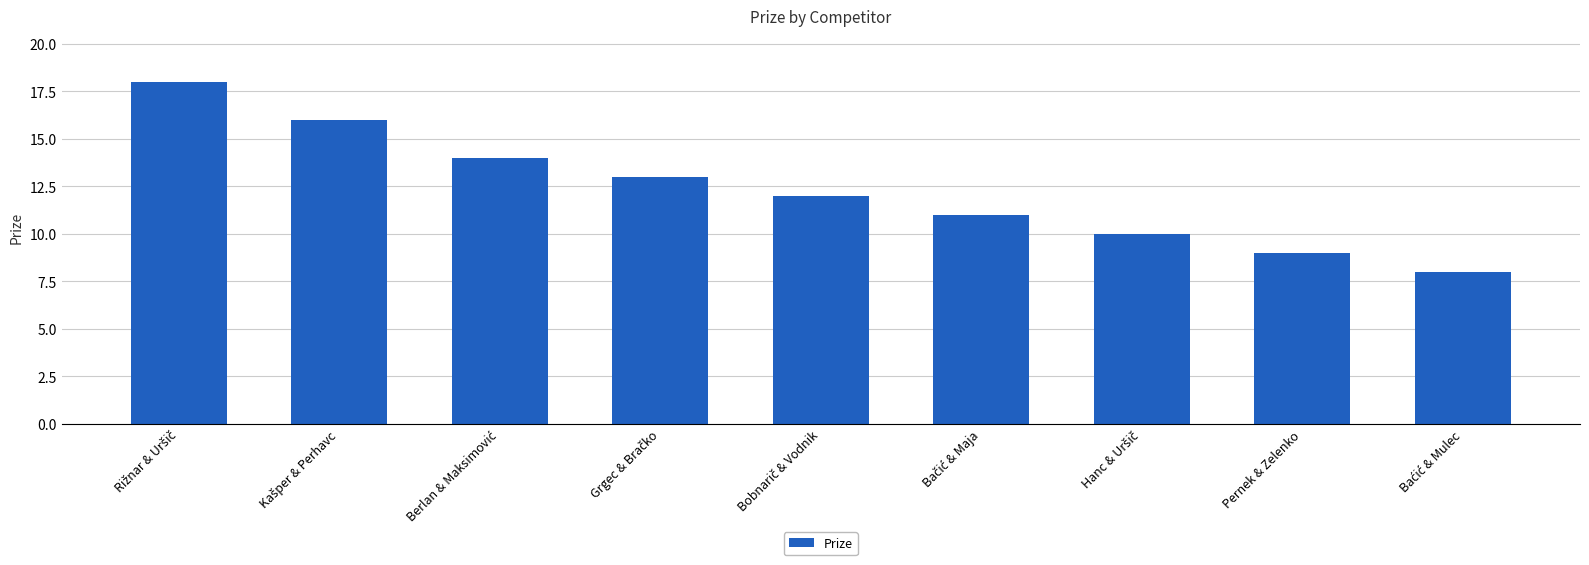

Are the bars grouped side by side (vs. stacked)?

No